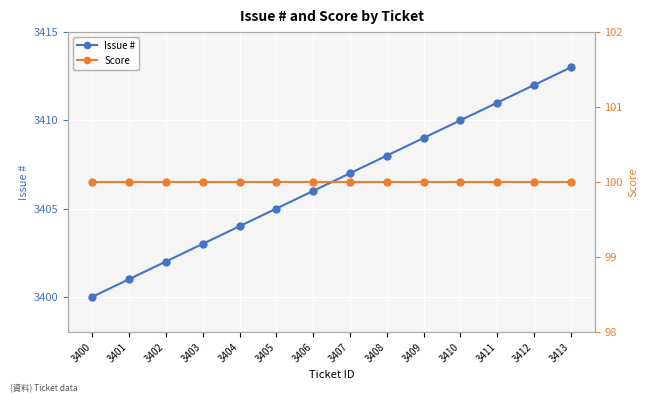

At how many categories does at least one series exceed 2018?

14